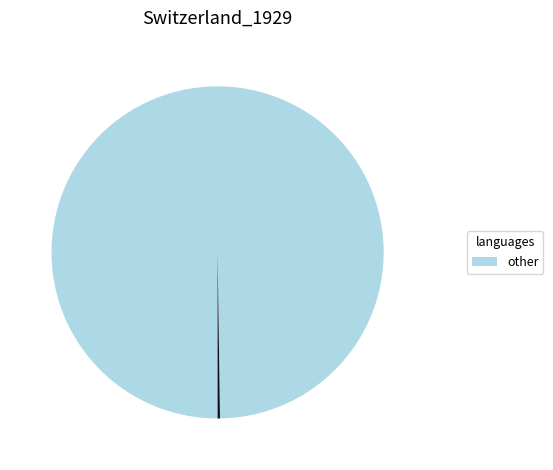

Is there any slice that represents more than half of the pie?

Yes